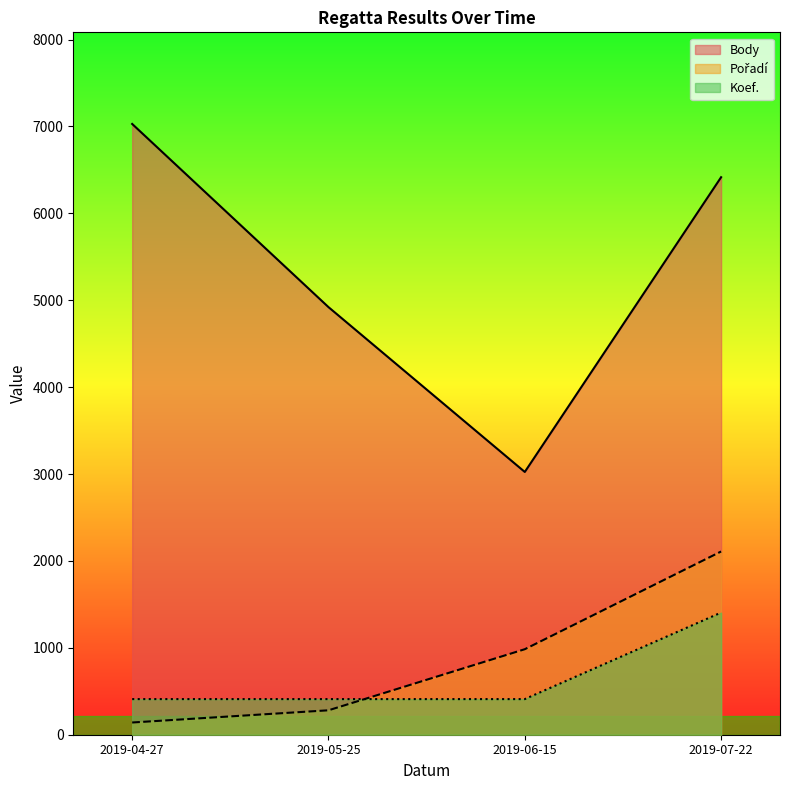

Count the number of data series in this chart.

3